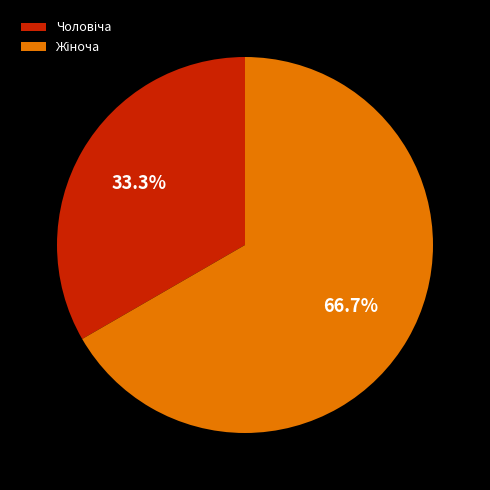

How many segments does this pie chart have?

2